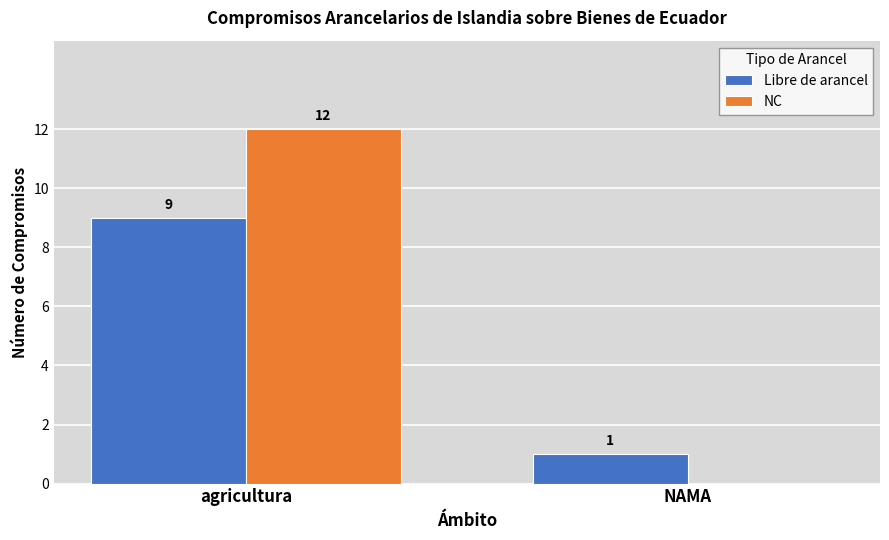

The NC series shows -6 at NAMA. True or false?

False